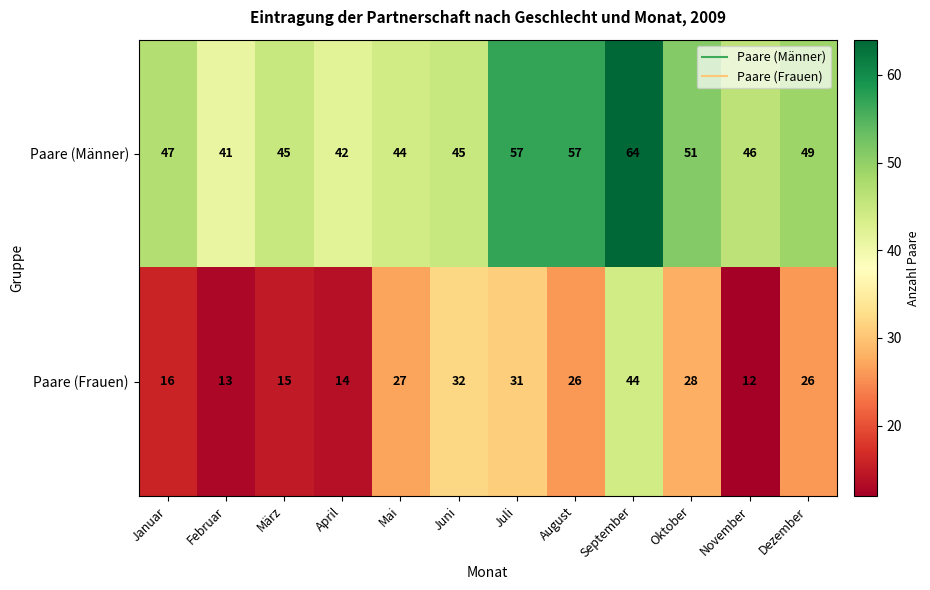

Reading left to right, list all the values displayed in this chart.

Paare (Männer): 47	41	45	42	44	45	57	57	64	51	46	49
Paare (Frauen): 16	13	15	14	27	32	31	26	44	28	12	26